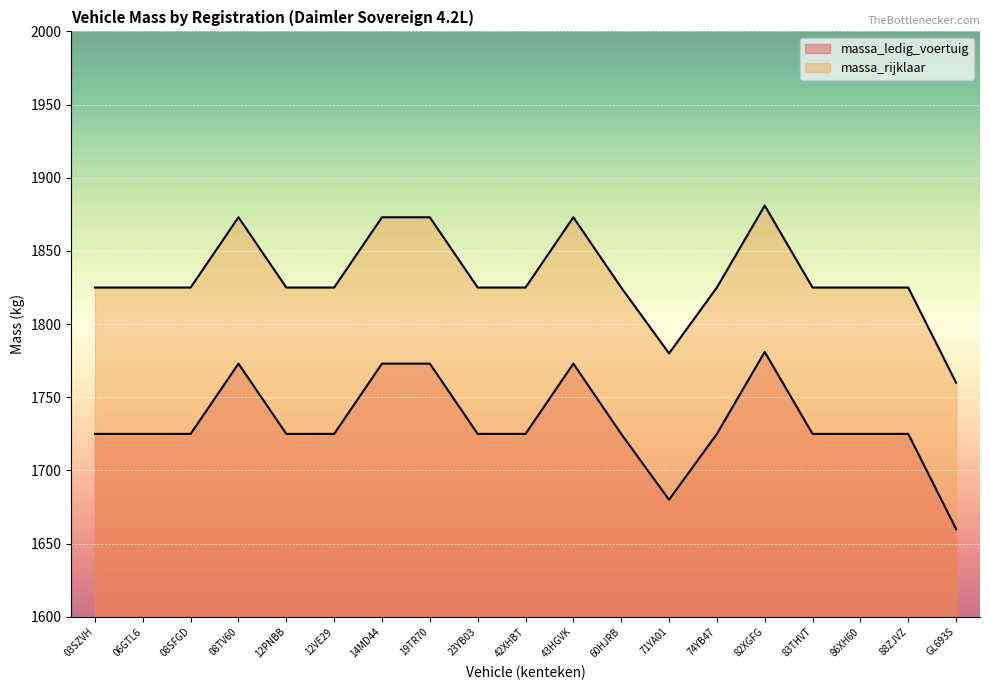

What is the maximum value shown in the chart?

1881